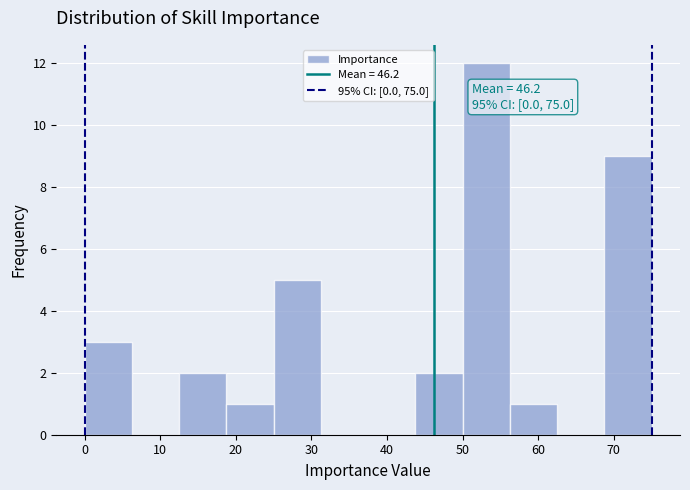

Which range on the x-axis has the tallest bar?

50 to 56